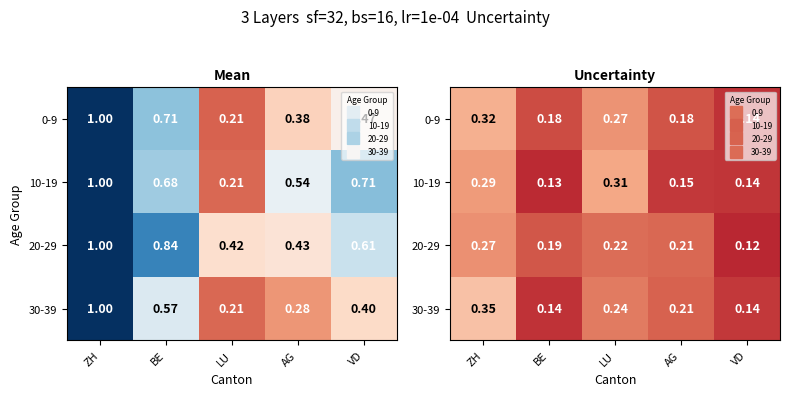

What is the difference between the highest and lowest values at LU?

0.1